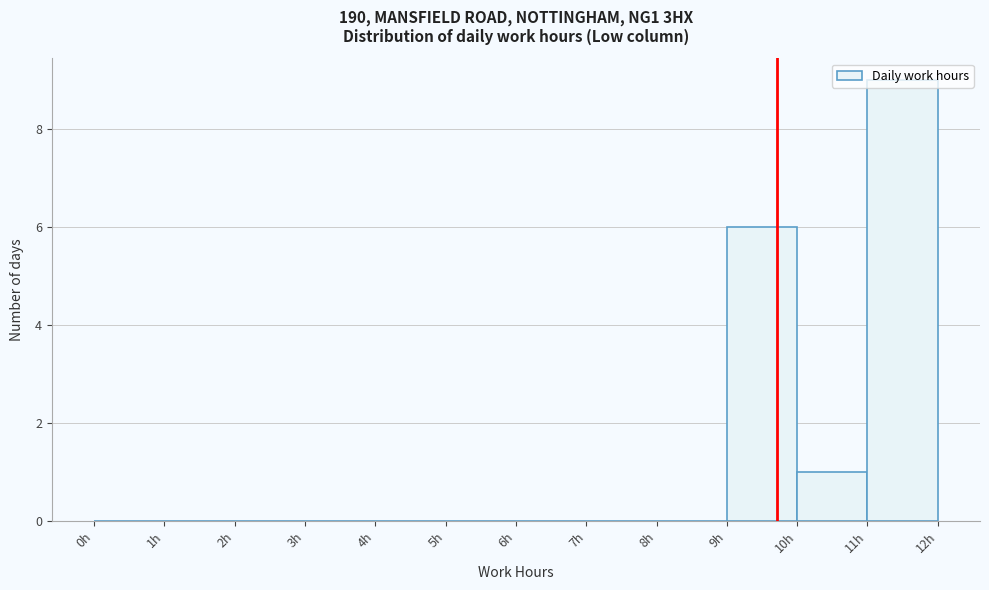

Reading left to right, transcribe this chart: for each bar, give the range it covers on the x-axis and its height. The values are not printed on the chart, so give them approximately, as read against the axis.

0 to 1: 0
1 to 2: 0
2 to 3: 0
3 to 4: 0
4 to 5: 0
5 to 6: 0
6 to 7: 0
7 to 8: 0
8 to 9: 0
9 to 10: 6
10 to 11: 1
11 to 12: 9